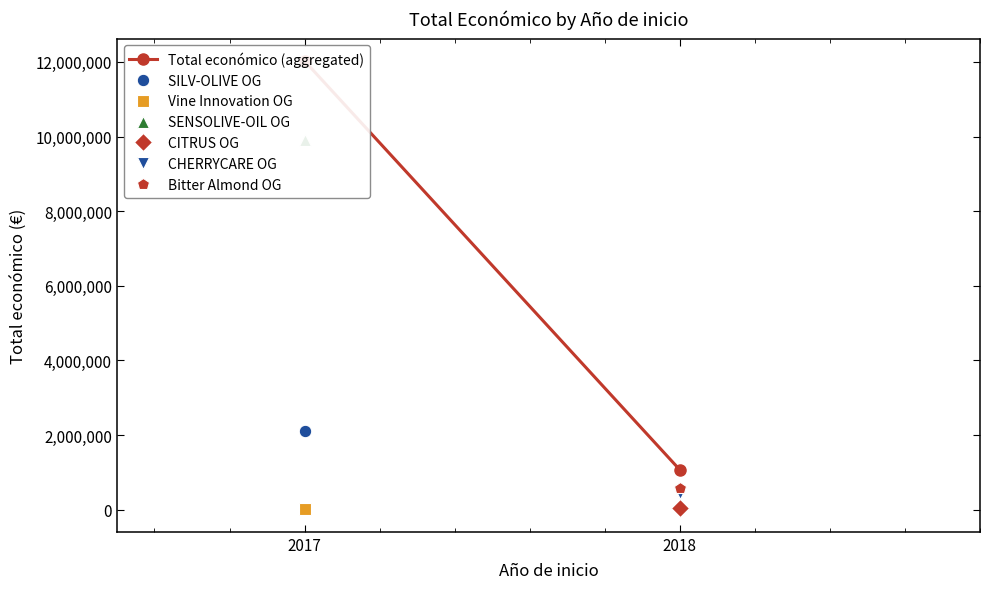

List the labels in order of value, largest first.

2017, 2018